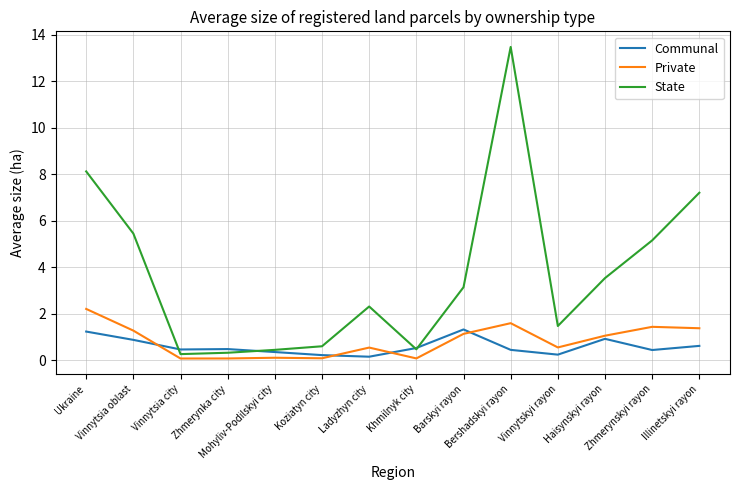

Which series has the largest total across all categories?

State